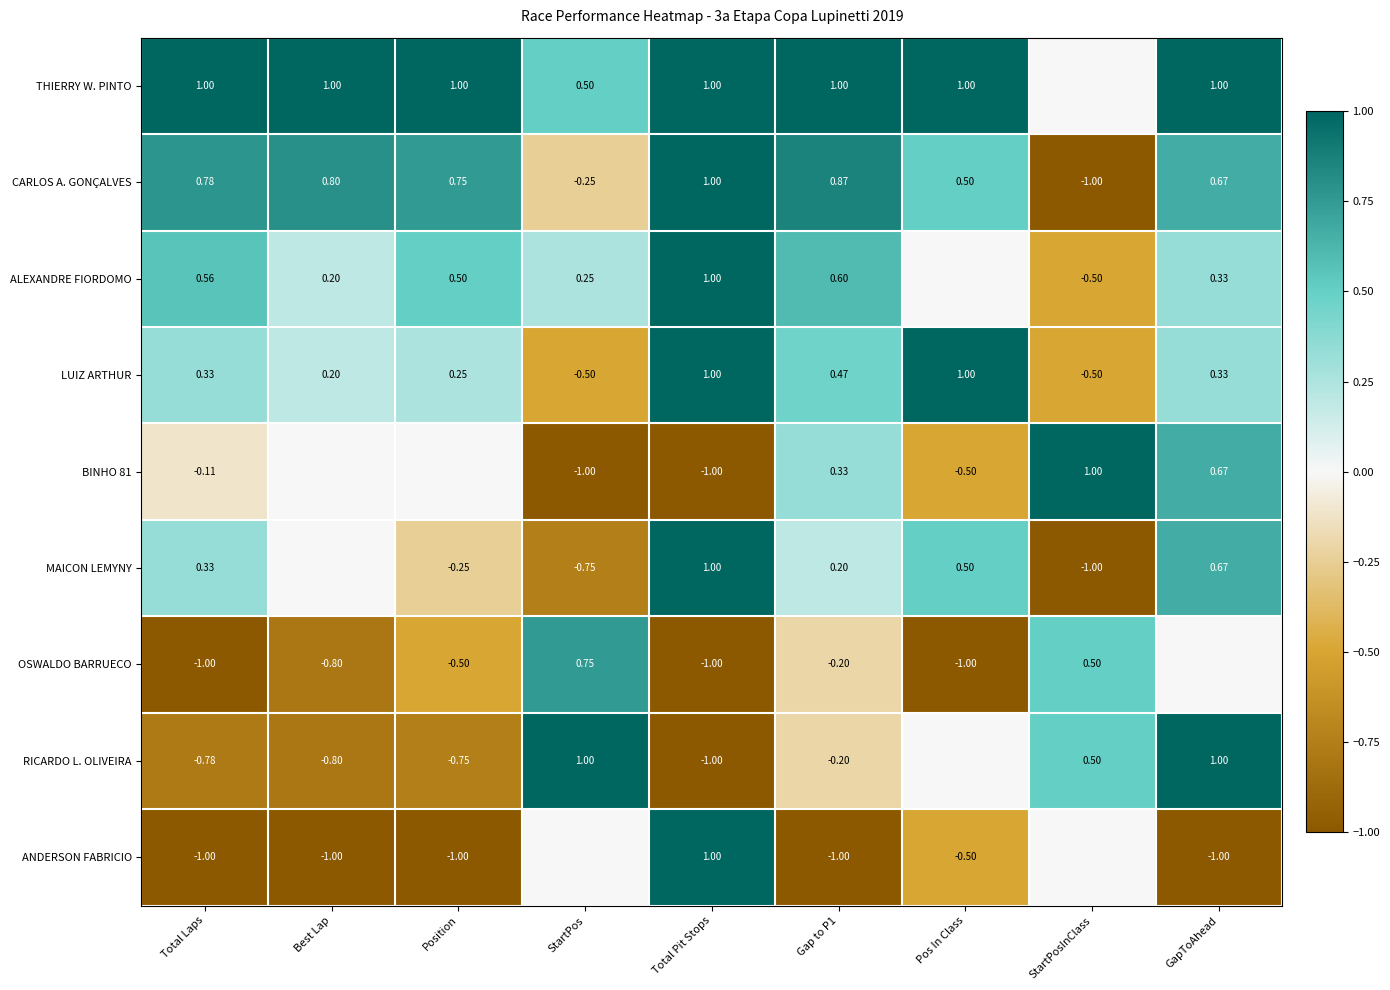

At how many categories does at least one series exceed 0?

9